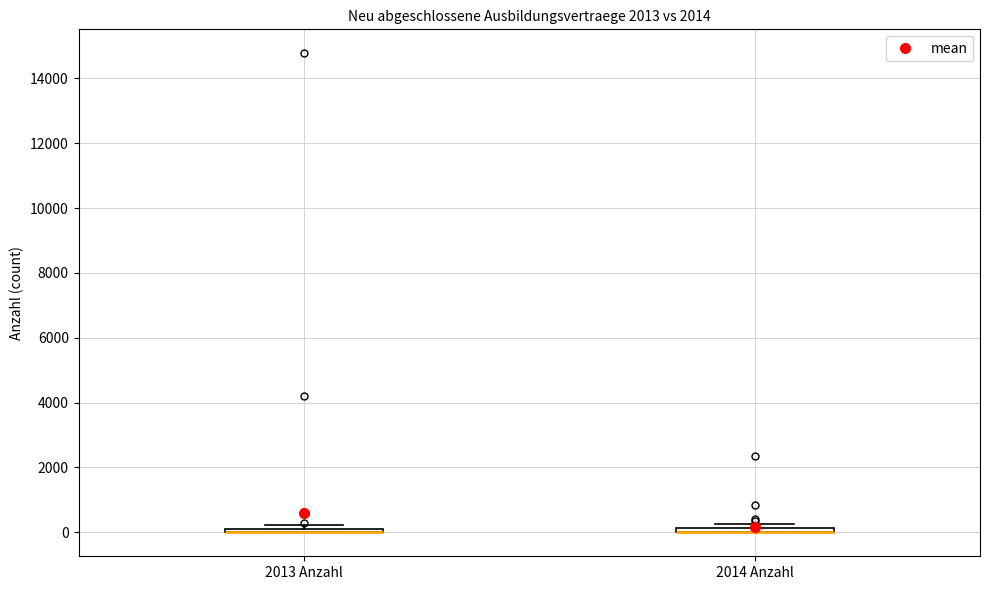

Where is the upper edge of the box for 2013 Anzahl on the y-axis? The values are not printed on the chart, so give them approximately, as read against the axis.

200